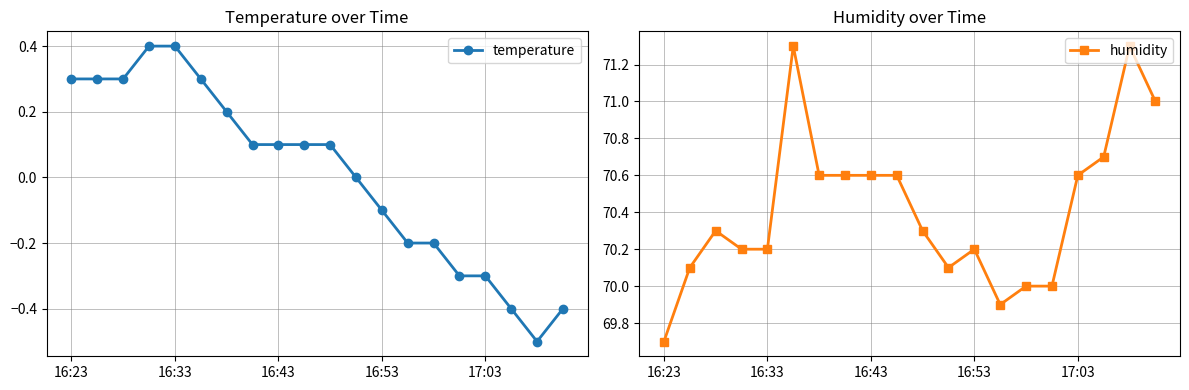

How many values in the temperature series are below 0?

8